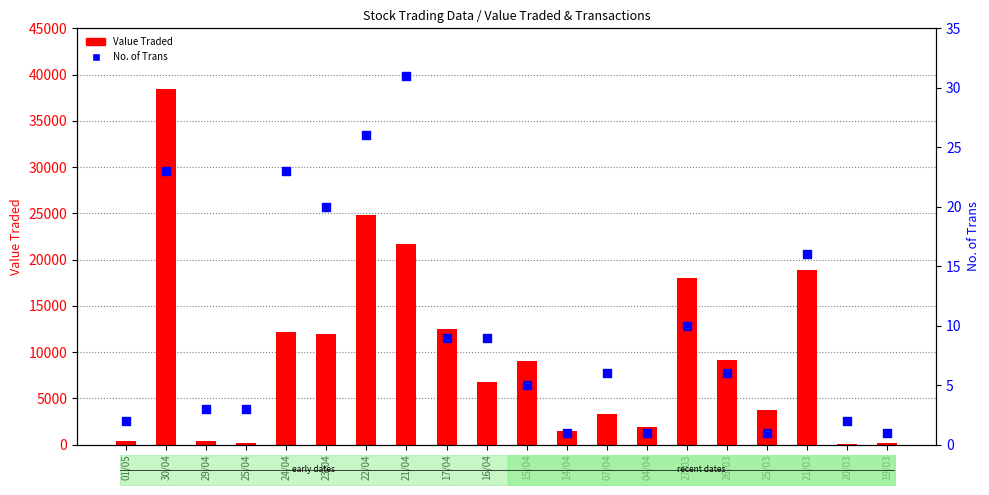

Is the value of No. of Trans at 27/03 greater than the value of Value Traded at 30/04?

No